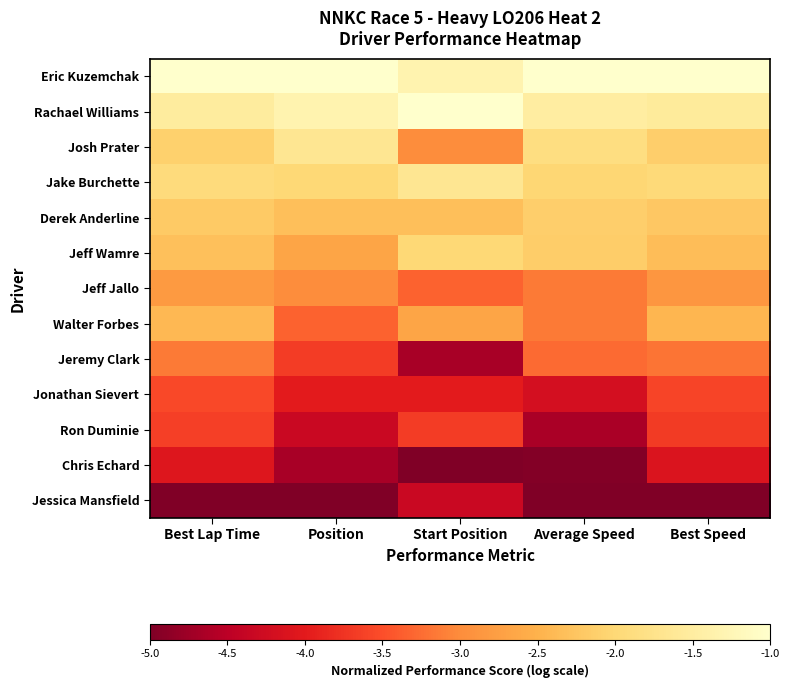

What is the difference between the highest and lowest values at Average Speed?

4.0